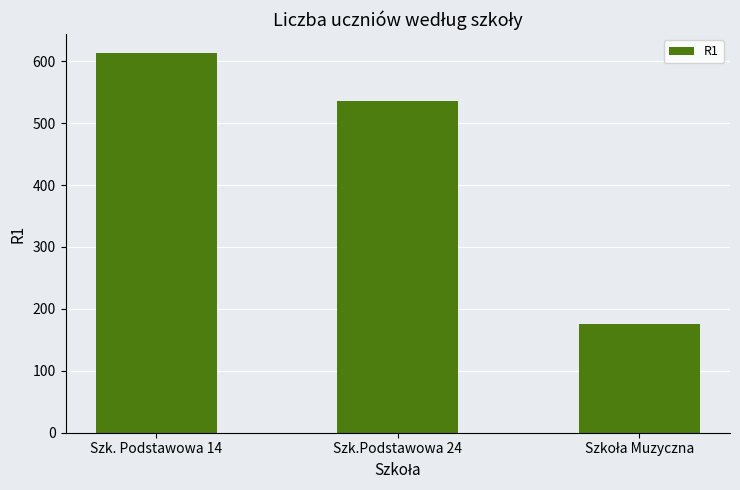

What is the sum of all values?

1325